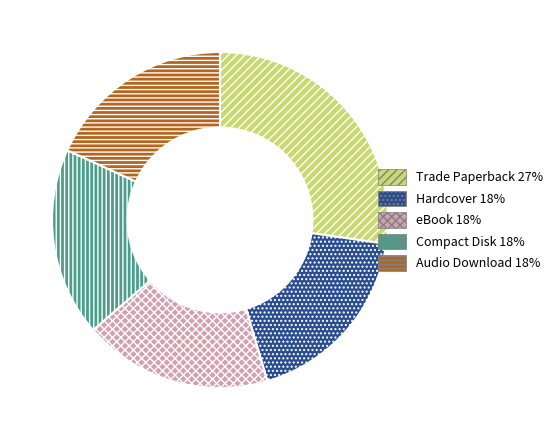

Approximately how many times larger is the value at eBook compared to Compact Disk?

1.0